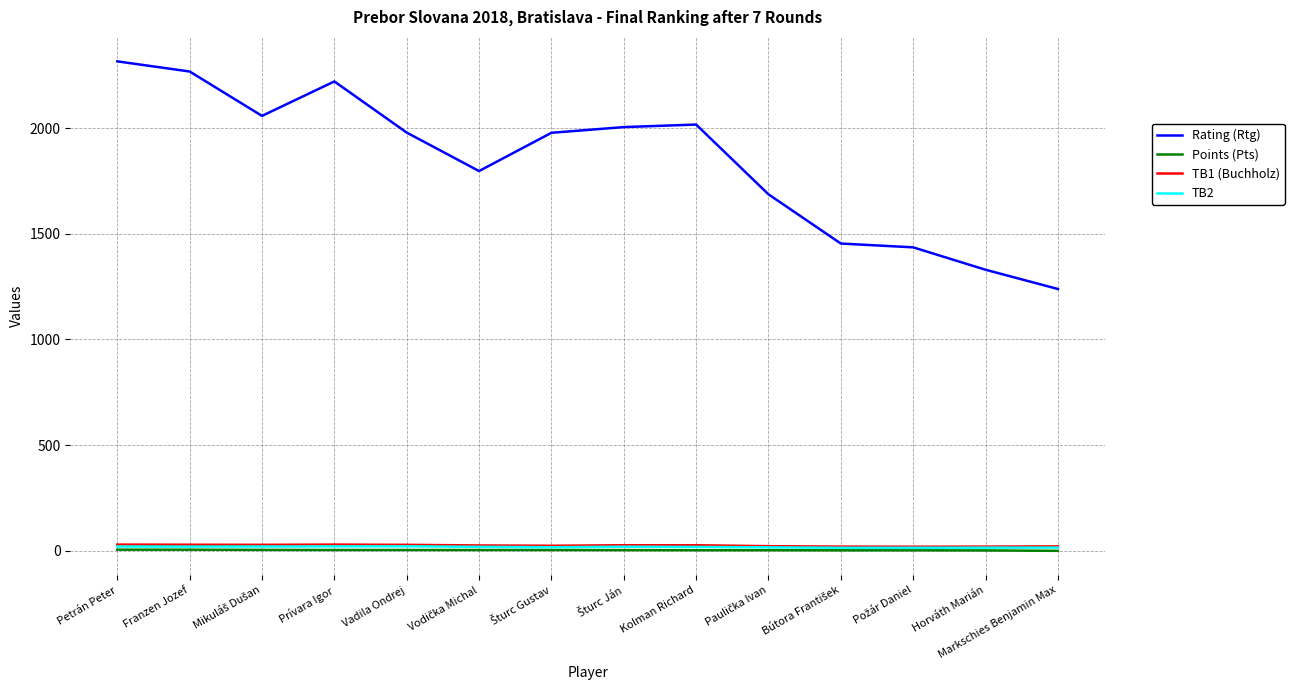

True or false: Rating (Rtg) and TB1 (Buchholz) intersect in this chart.

False